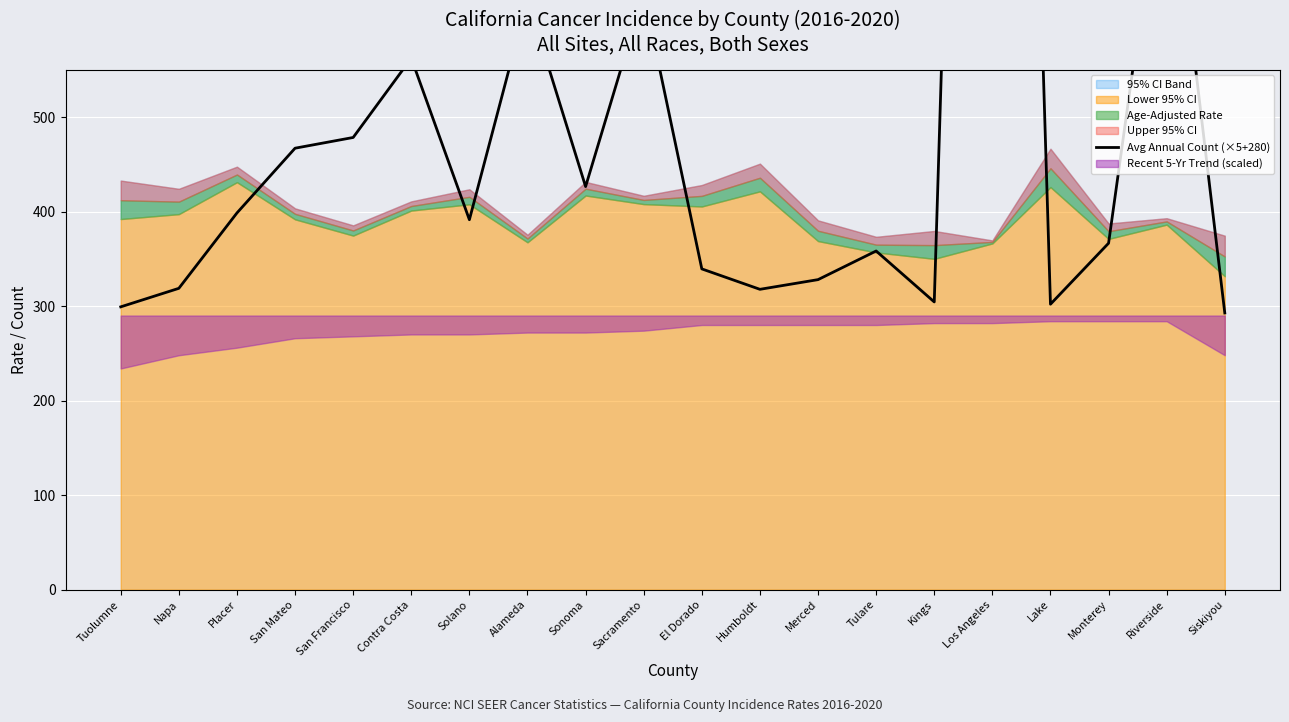

What is the value of the 13th point from the left?

328.0